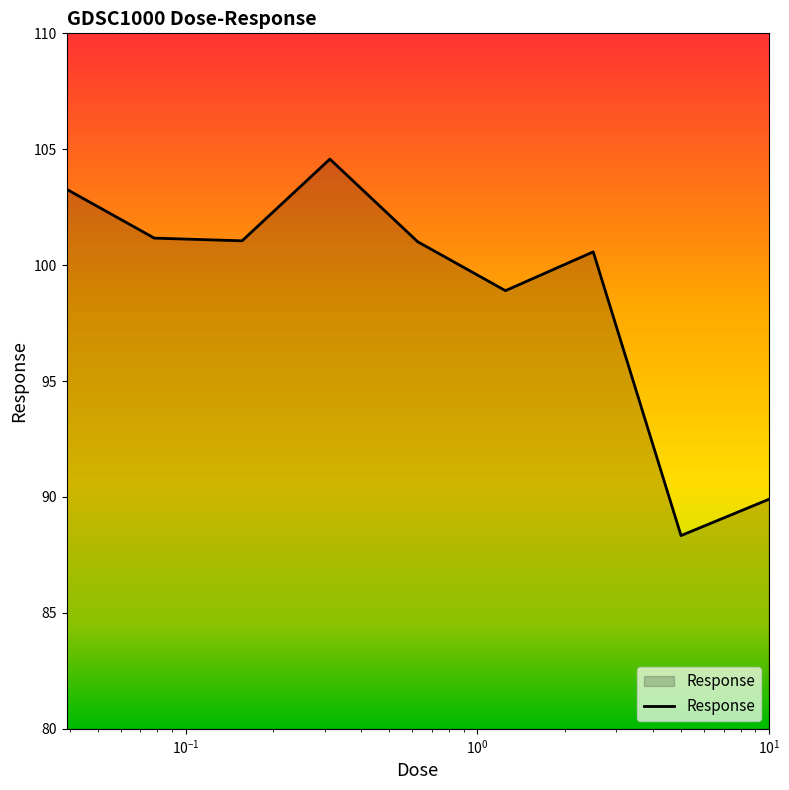

What is the smallest value displayed?

88.3